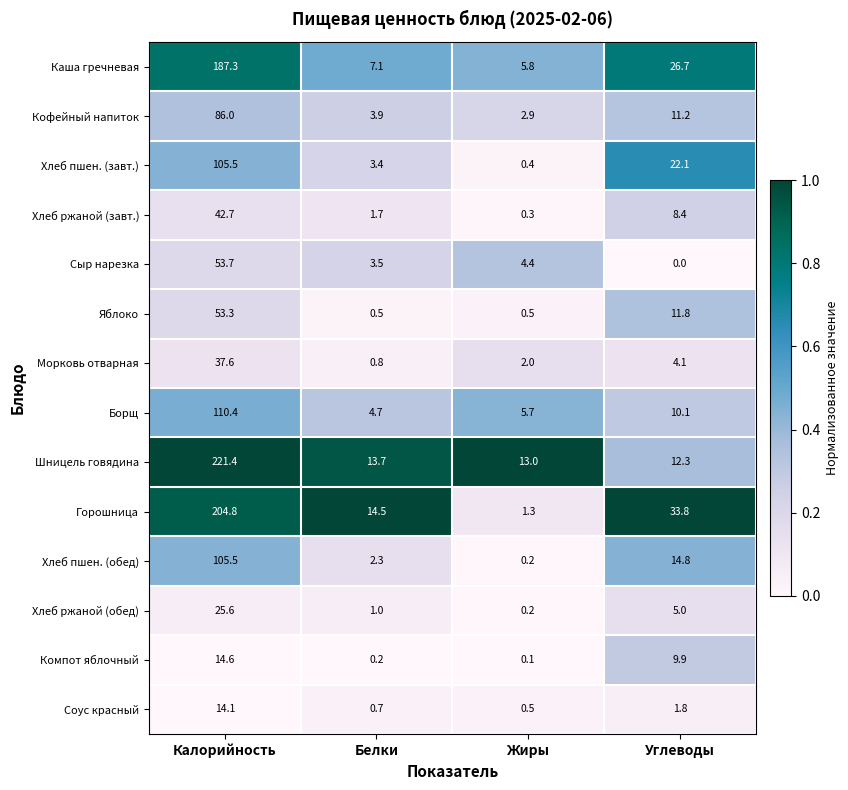

Which series has the largest total across all categories?

Шницель говядина